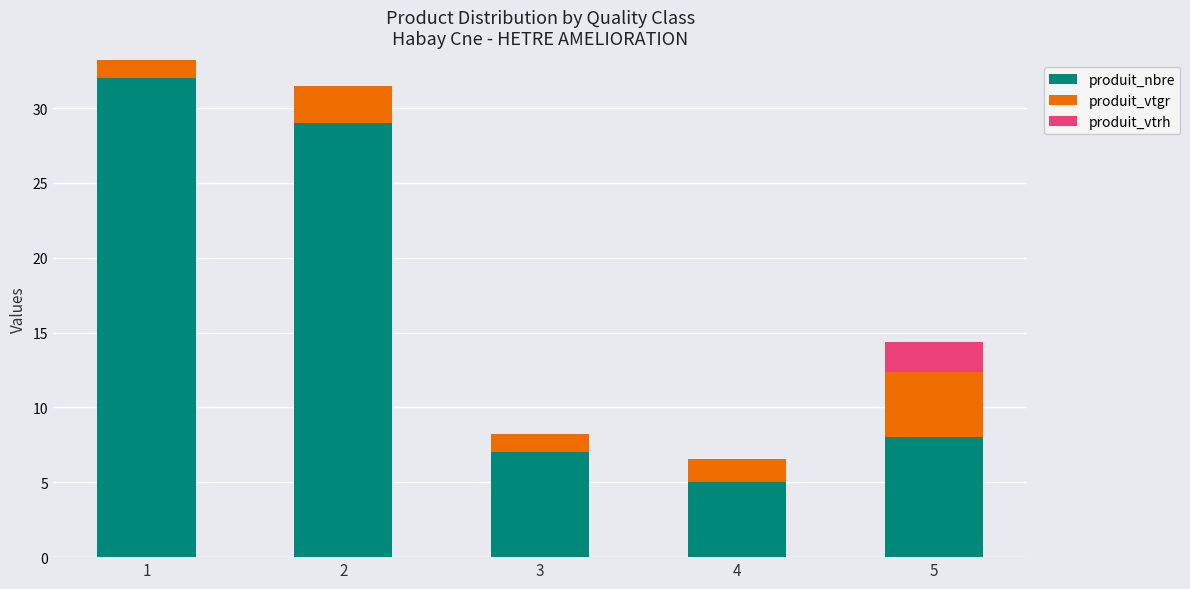

Count the number of categories in the chart.

5